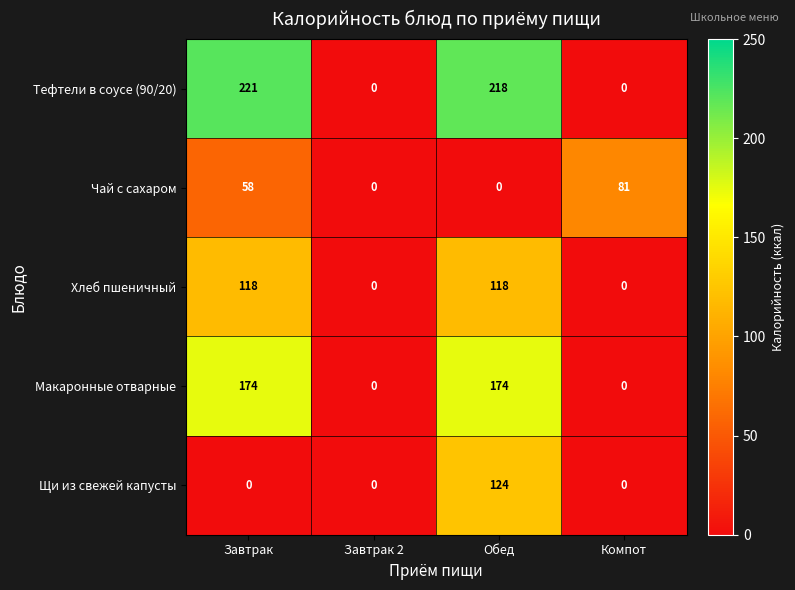

How many series are shown in this chart?

5